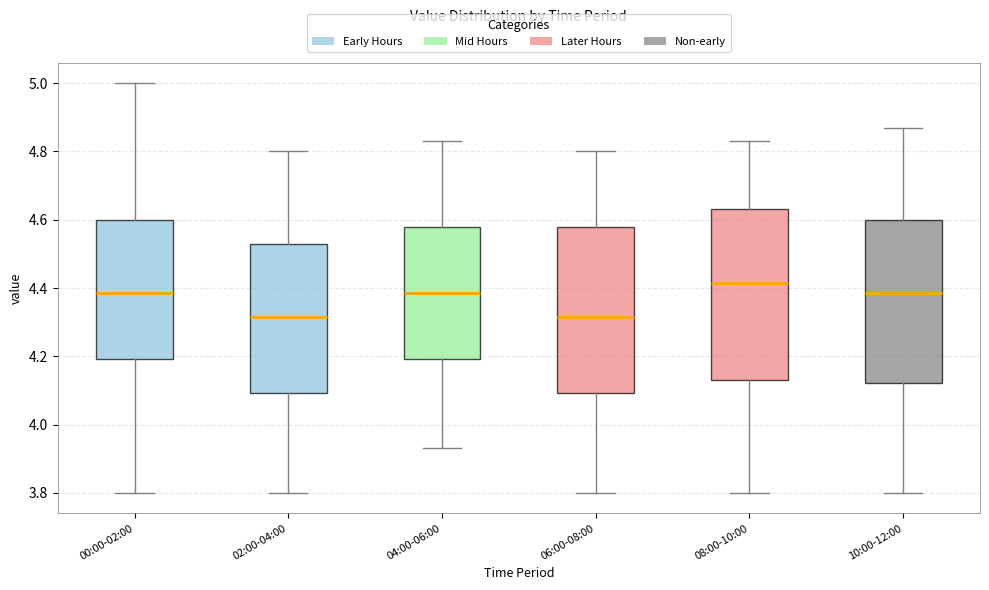

Where is the upper edge of the box for 04:00-06:00 on the y-axis? The values are not printed on the chart, so give them approximately, as read against the axis.

4.58